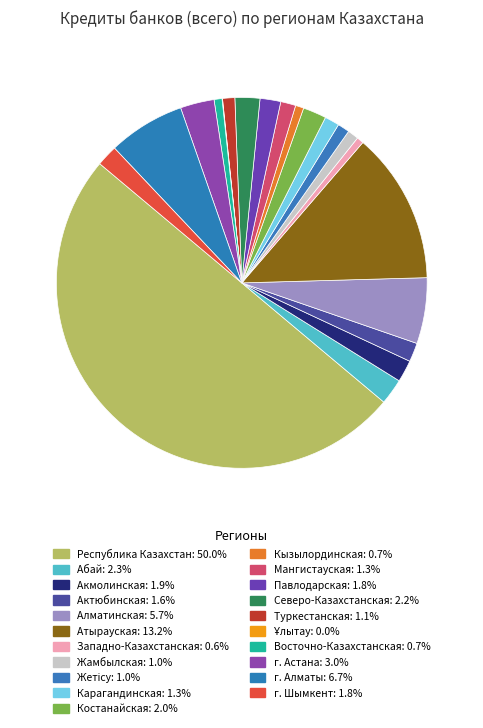

What percentage is the Актюбинская slice, to the nearest percent?

2%